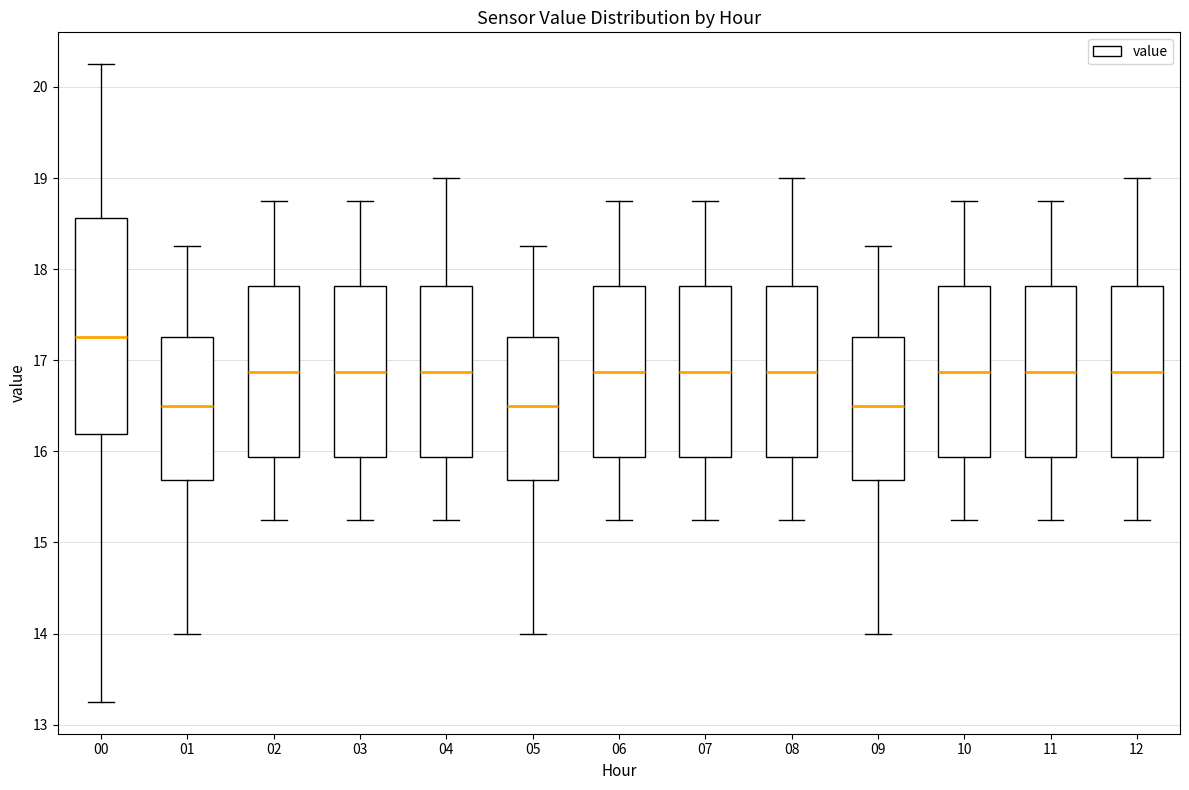

Reading left to right, read every box against the y-axis: the position of its median line, the range the box covers, and the ends of its whiskers. The values are not printed on the chart, so give them approximately, as read against the axis.

00: median 17.3, box 16.2 to 18.6, whiskers 13.3 to 20.3
01: median 16.5, box 15.7 to 17.3, whiskers 14.0 to 18.3
02: median 16.9, box 15.9 to 17.8, whiskers 15.3 to 18.8
03: median 16.9, box 15.9 to 17.8, whiskers 15.3 to 18.8
04: median 16.9, box 15.9 to 17.8, whiskers 15.3 to 19.0
05: median 16.5, box 15.7 to 17.3, whiskers 14.0 to 18.3
06: median 16.9, box 15.9 to 17.8, whiskers 15.3 to 18.8
07: median 16.9, box 15.9 to 17.8, whiskers 15.3 to 18.8
08: median 16.9, box 15.9 to 17.8, whiskers 15.3 to 19.0
09: median 16.5, box 15.7 to 17.3, whiskers 14.0 to 18.3
10: median 16.9, box 15.9 to 17.8, whiskers 15.3 to 18.8
11: median 16.9, box 15.9 to 17.8, whiskers 15.3 to 18.8
12: median 16.9, box 15.9 to 17.8, whiskers 15.3 to 19.0